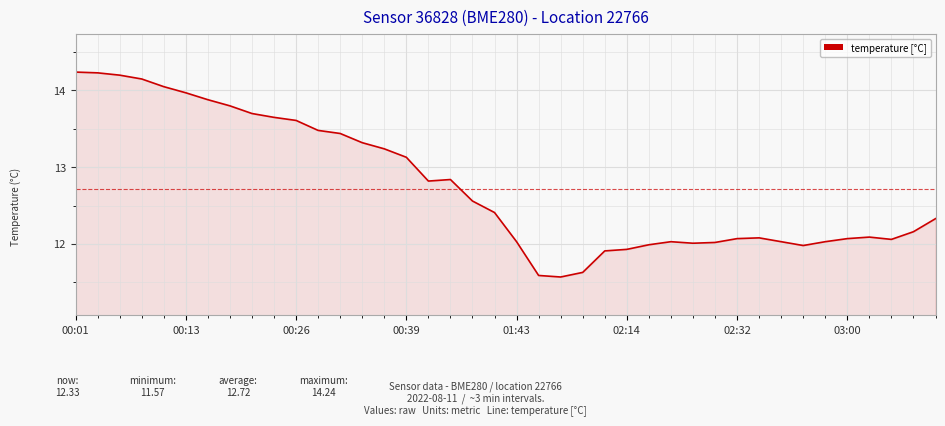

What is the sum of all values?

510.3